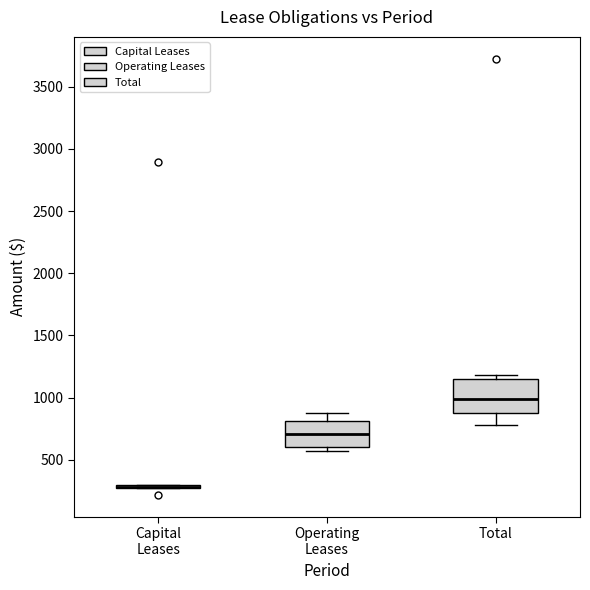

Reading left to right, read every box against the y-axis: the position of its median line, the range the box covers, and the ends of its whiskers. The values are not printed on the chart, so give them approximately, as read against the axis.

Capital Leases: box collapsed to a line at 300, whiskers 250 to 300
Operating Leases: median 700, box 600 to 800, whiskers 550 to 900
Total: median 1000, box 900 to 1150, whiskers 800 to 1200